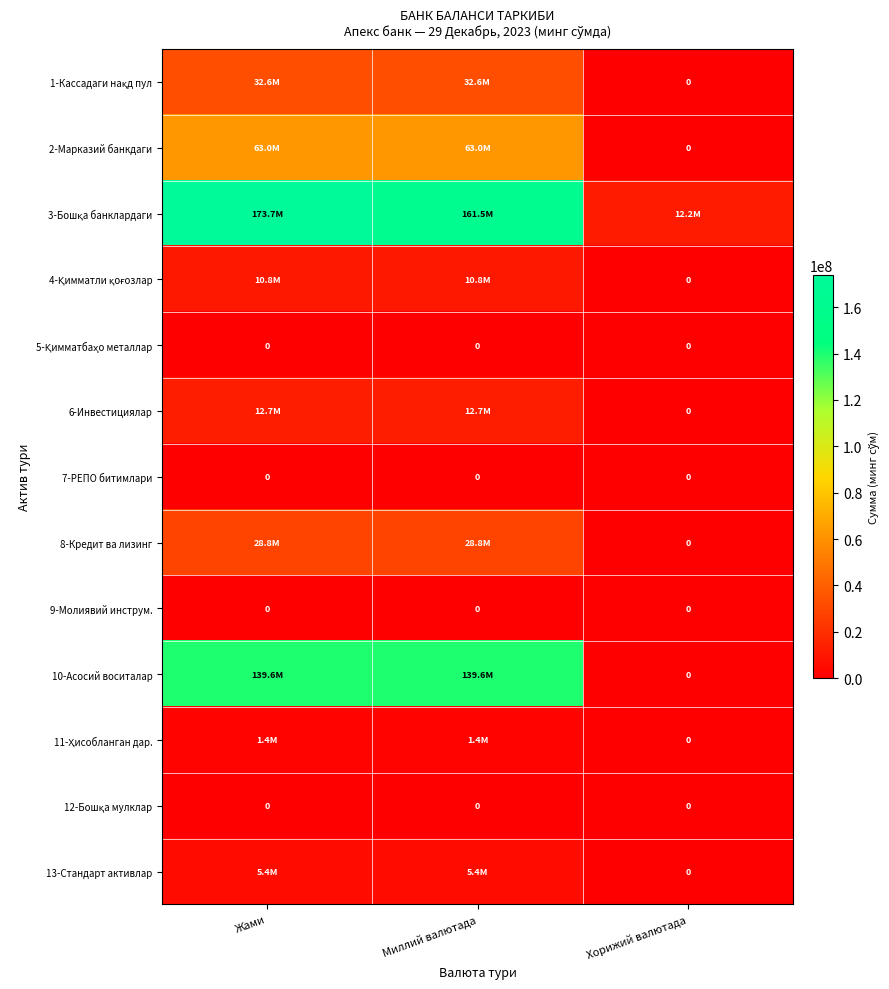

True or false: 7-РЕПО битимлари has a value of 0 at Жами.

True